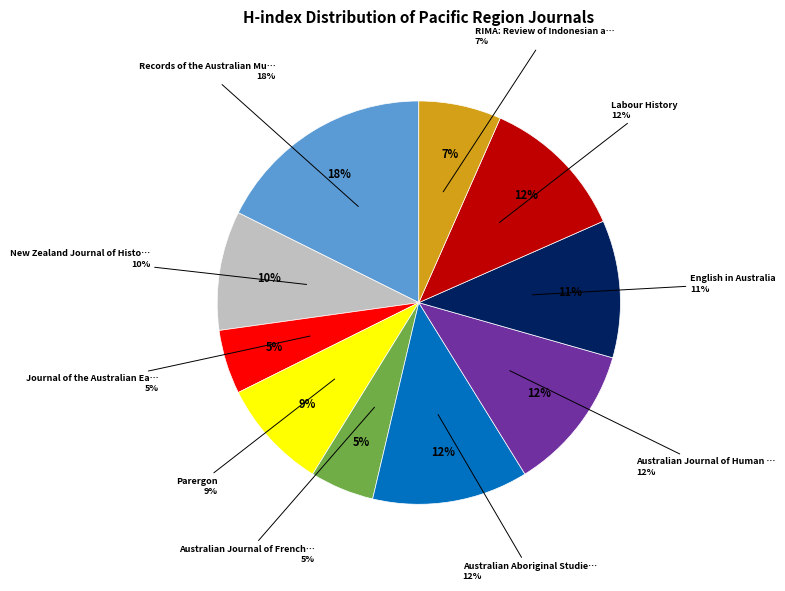

To the nearest percent, what is the combined percentage of Australian Journal of Human Rights and English in Australia?

23%